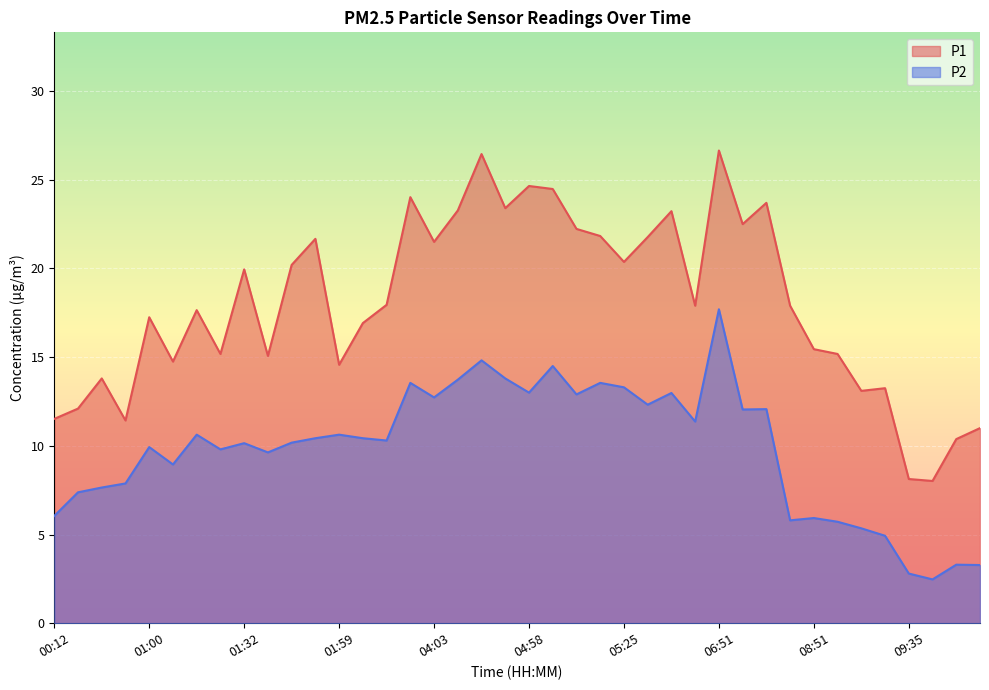

What is the value of the P1 point at the 9th from the left?

19.9